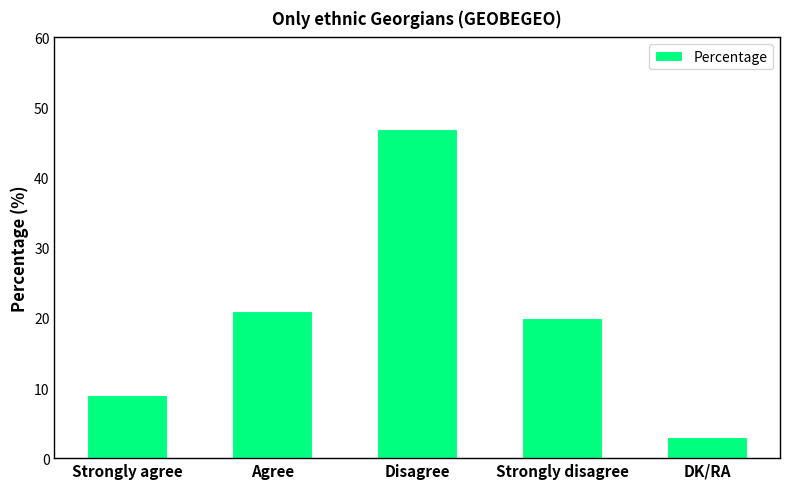

What is the label of the 4th bar from the left?

Strongly disagree